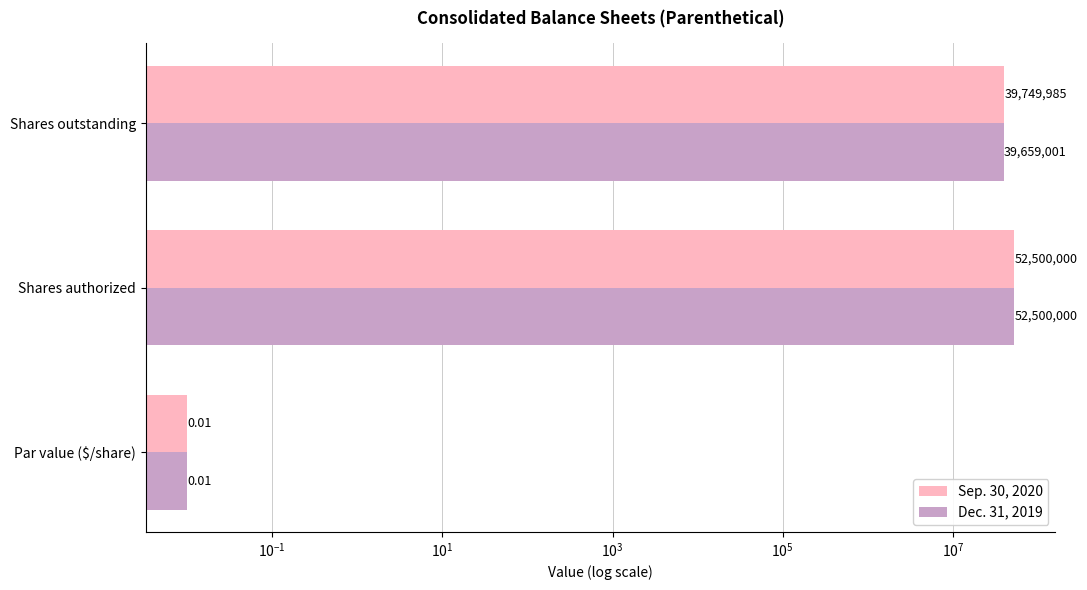

What are all the series names shown in the legend?

Sep. 30, 2020, Dec. 31, 2019